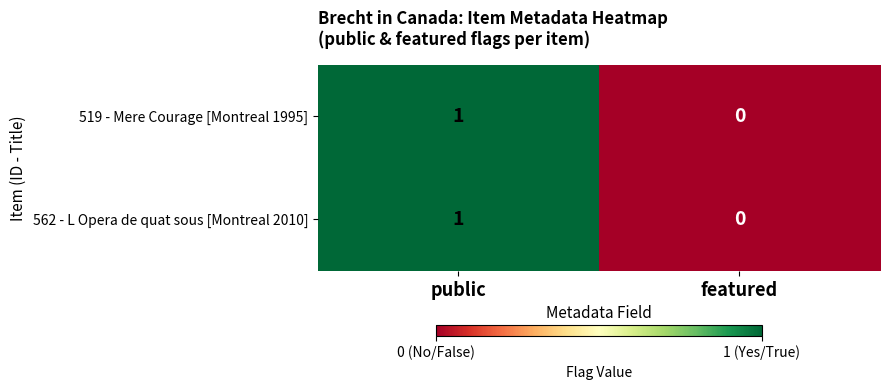

At which label is 519 - Mere Courage [Montreal 1995] closest to 0?

featured